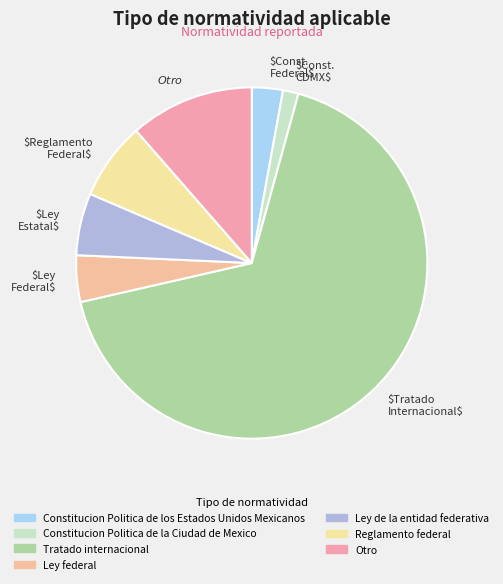

Rank the categories by value from highest to lowest.

$Tratado Internacional$, $Otro$, $Reglamento Federal$, $Ley Estatal$, $Ley Federal$, $Const. Federal$, $Const. CDMX$